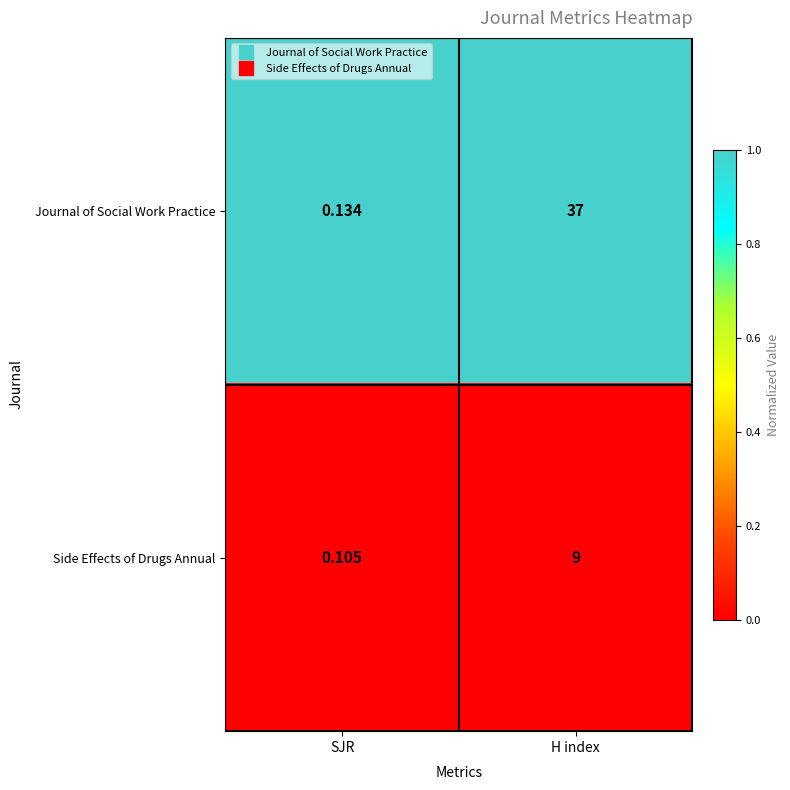

At which label does Journal of Social Work Practice reach its minimum?

SJR